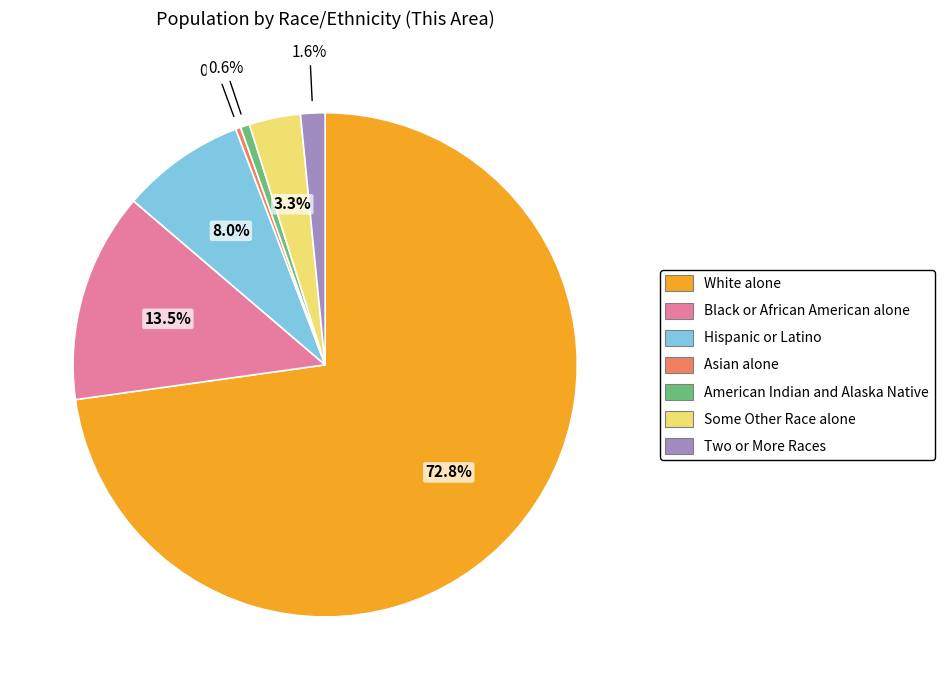

How many segments does this pie chart have?

7